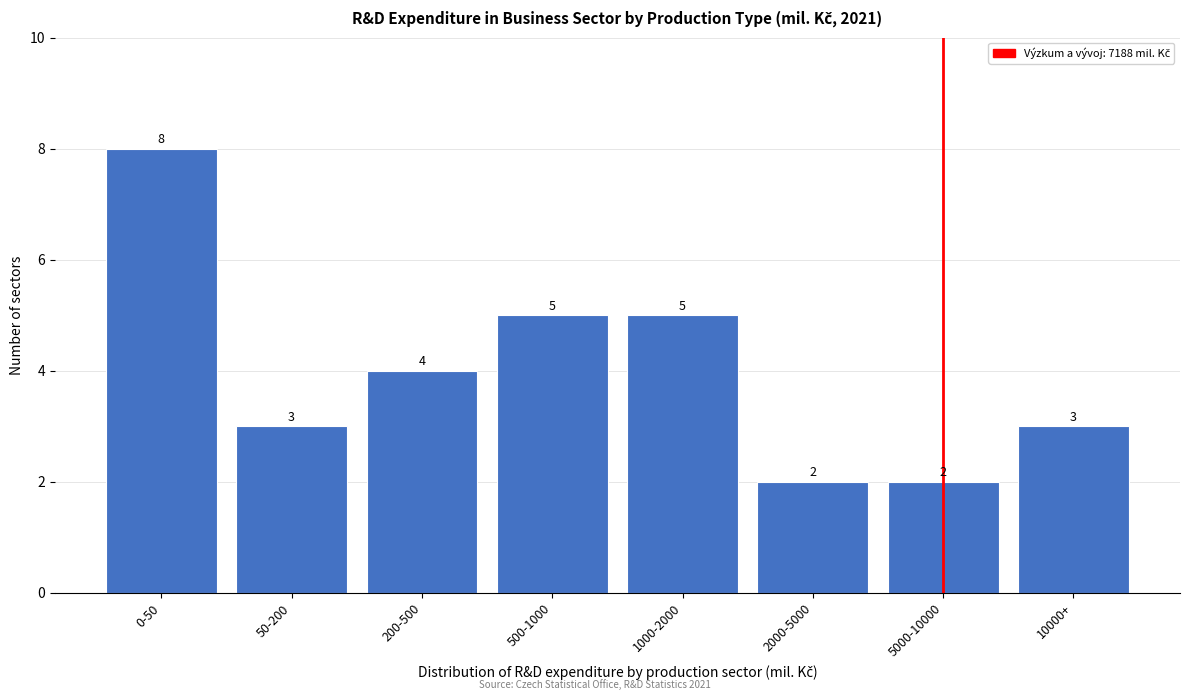

Reading left to right, transcribe all the data shown in this chart.

8	3	4	5	5	2	2	3